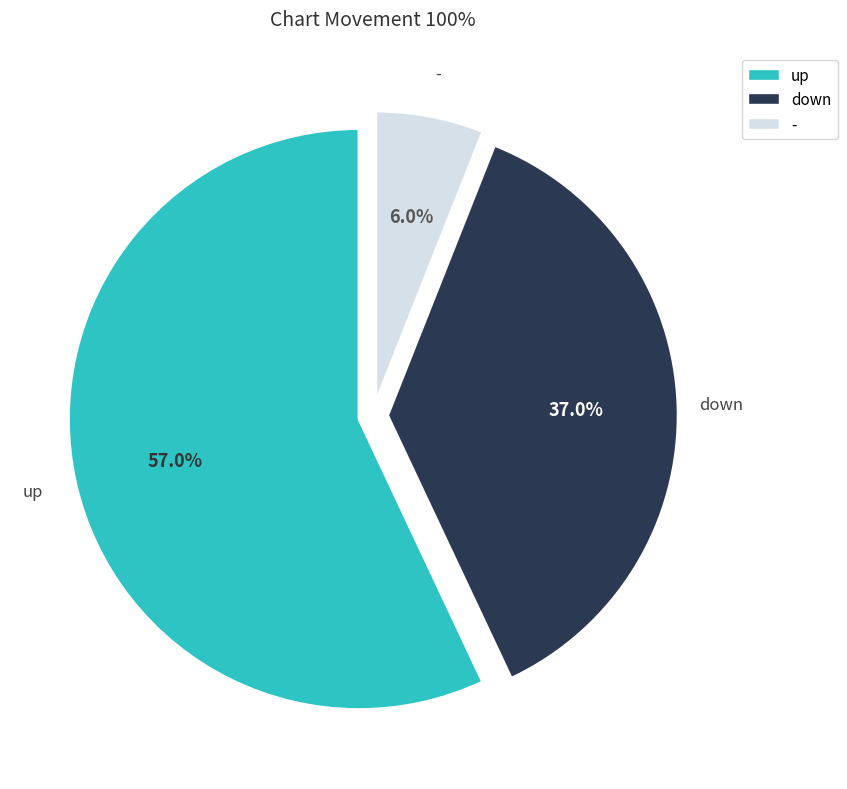

Is there a majority slice in this chart?

Yes